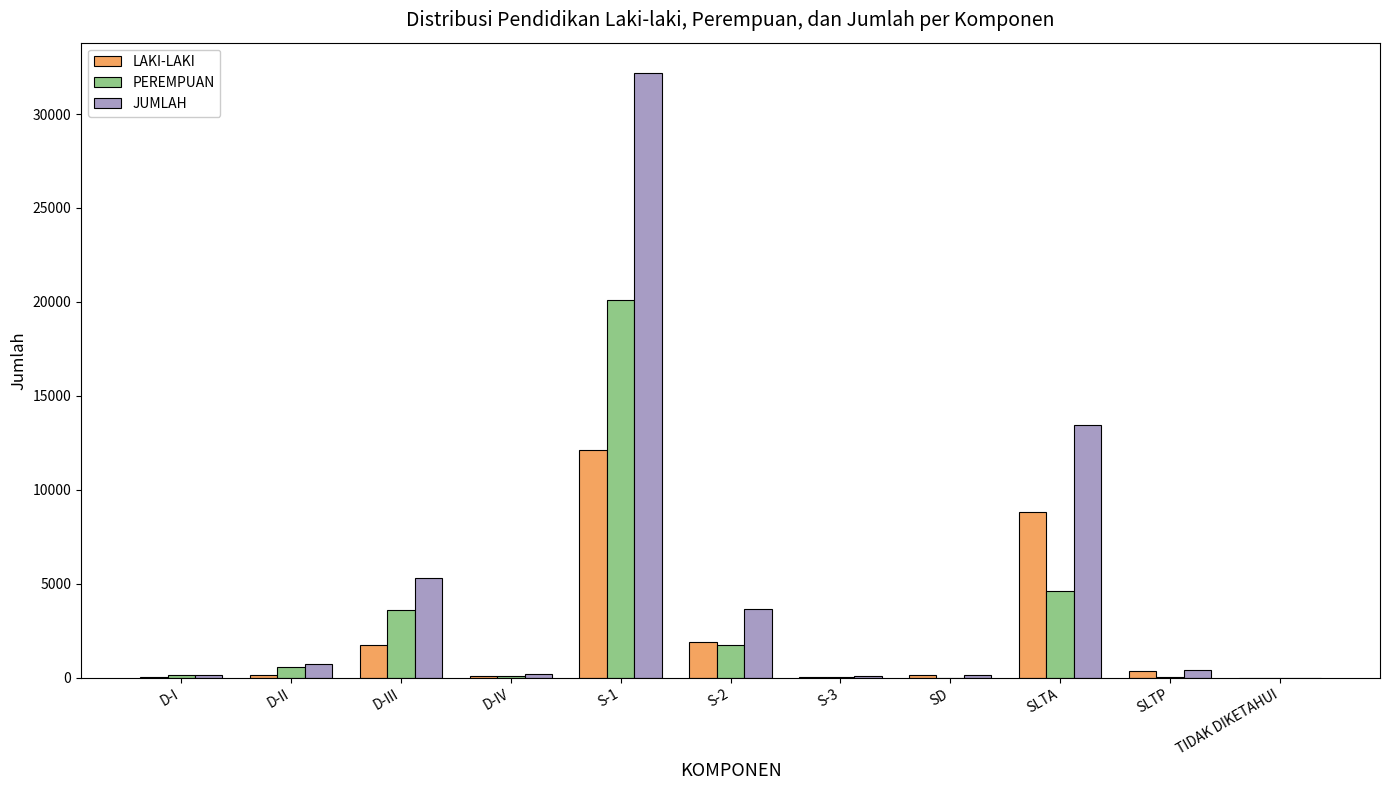

At which category is the sum across all series the highest?

S-1